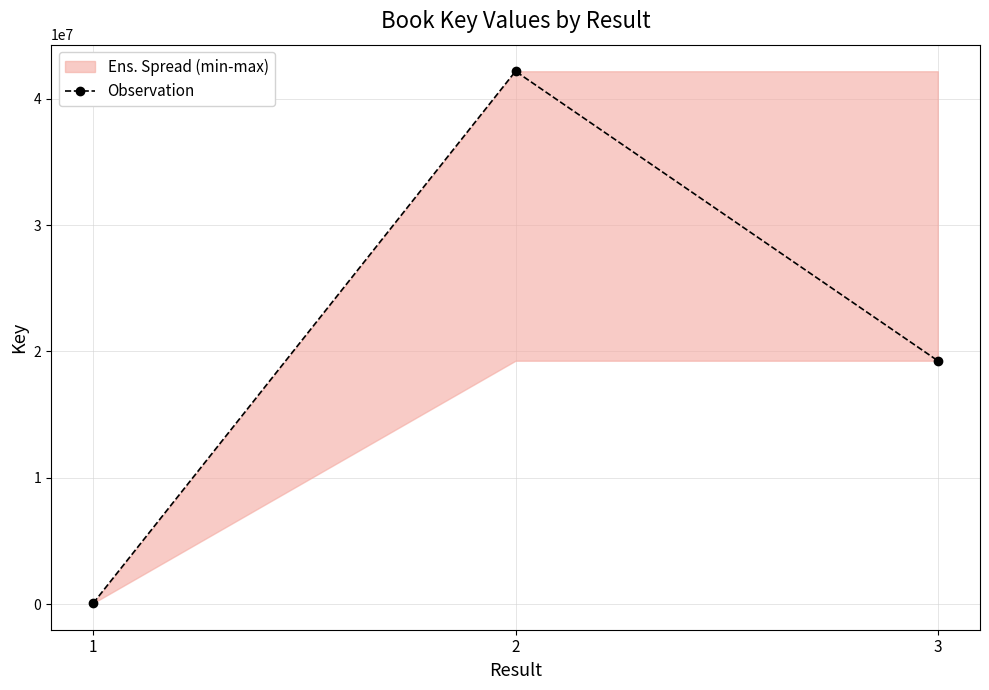

What is the average value?

20510288